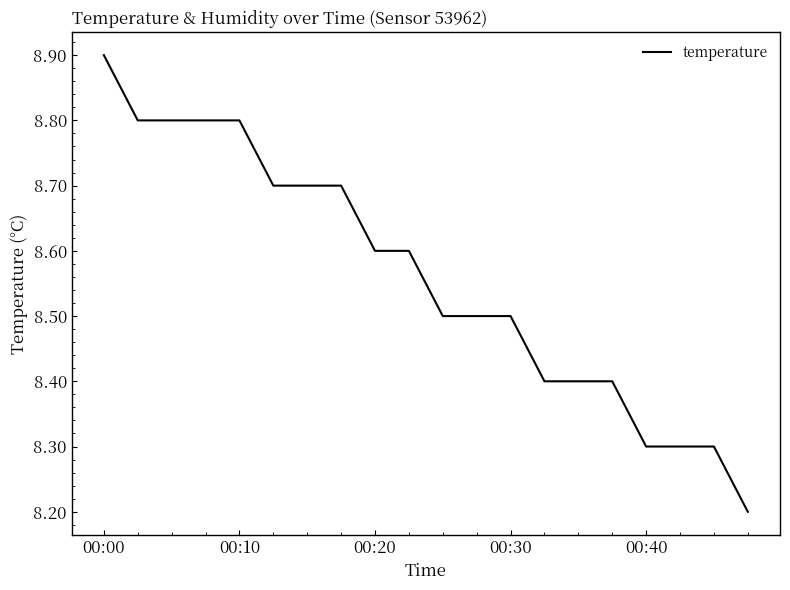

What is the greatest value displayed?

8.9